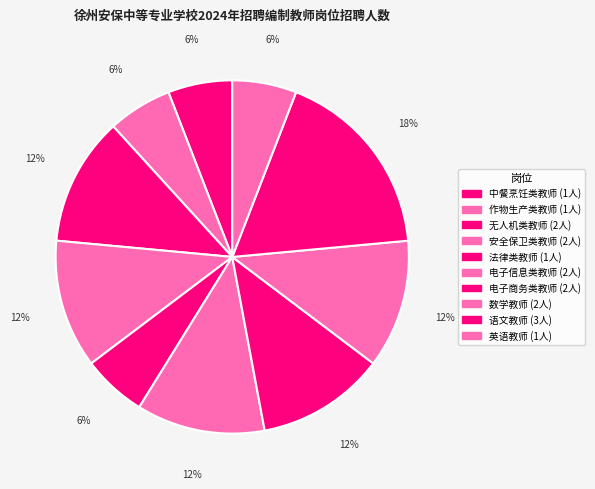

Count the number of slices in the pie.

10